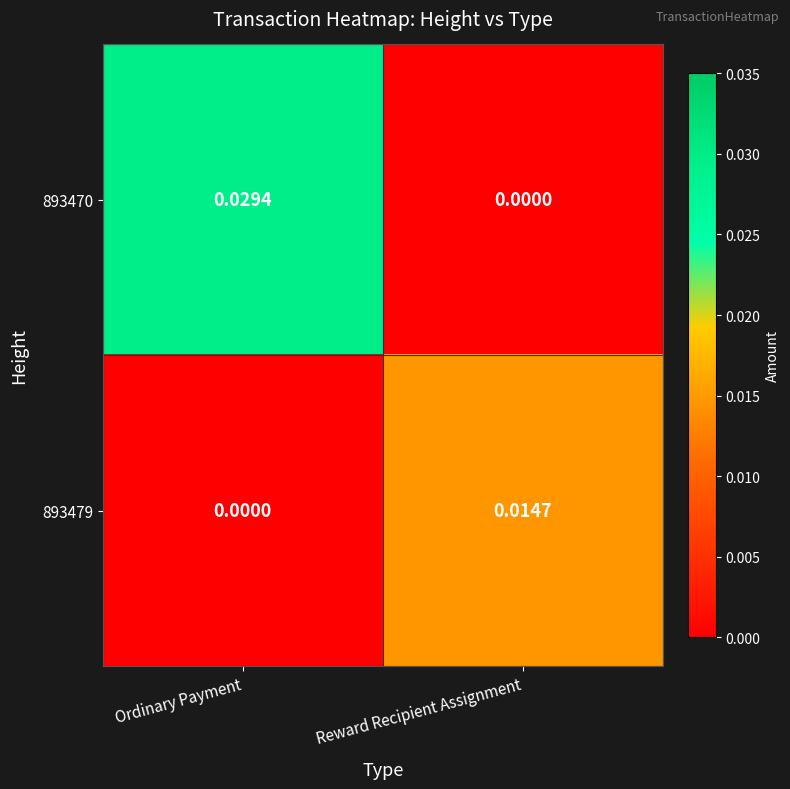

List the labels in order of 893479 value, smallest first.

Ordinary Payment, Reward Recipient Assignment